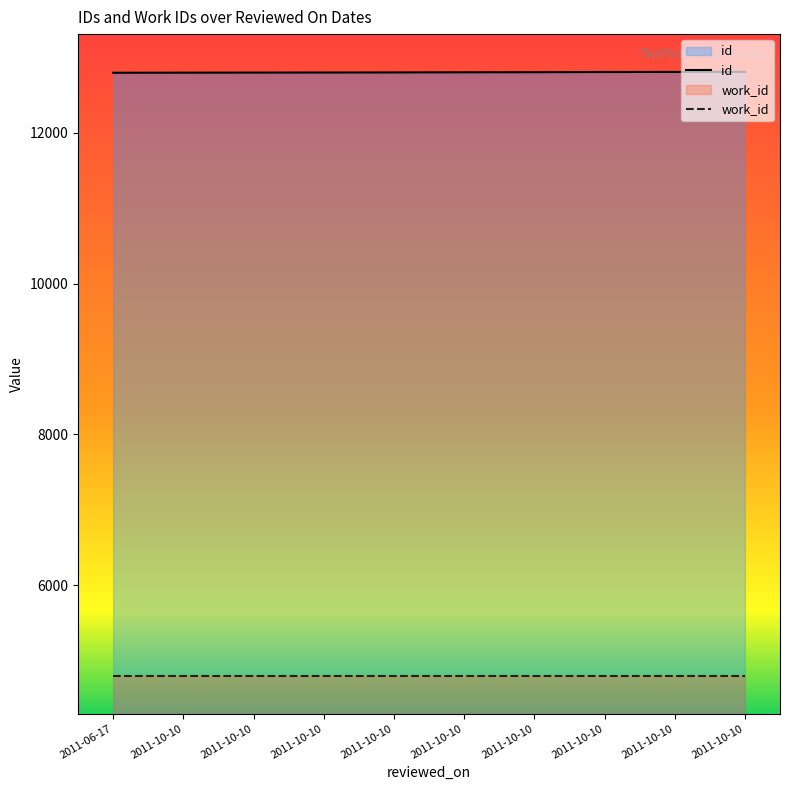

What is the difference between the maximum and minimum values?

12